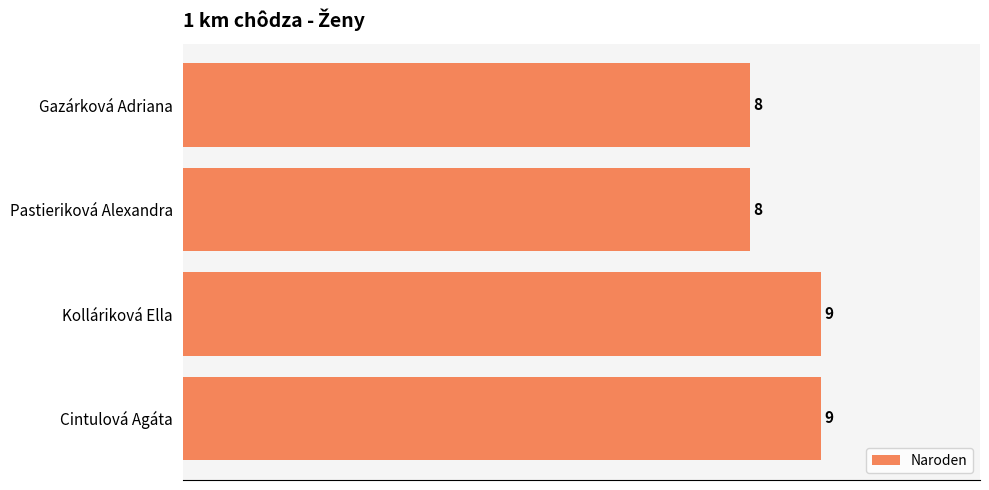

The value at Cintulová Agáta is 9. True or false?

True